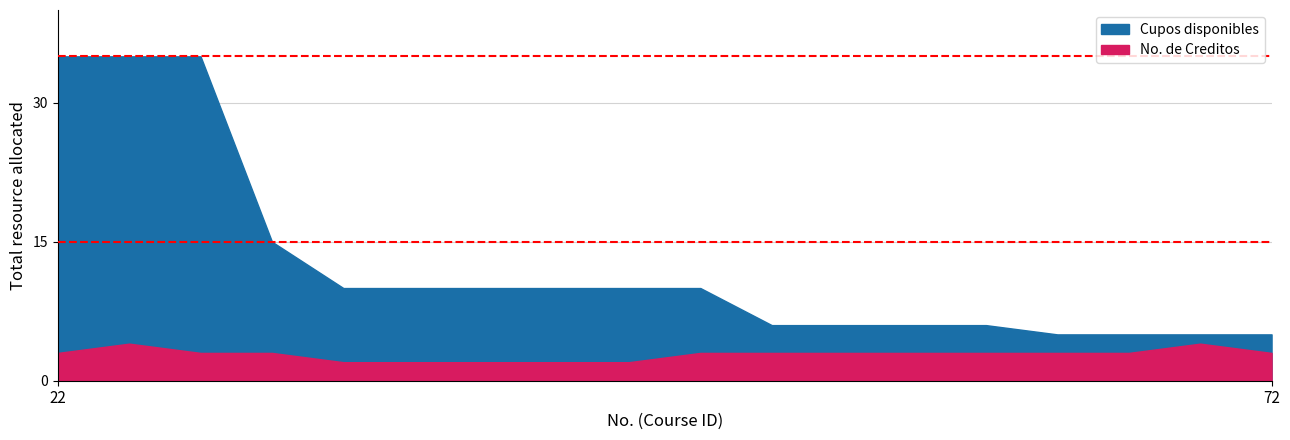

Which series has the largest range (max minus min)?

Cupos disponibles